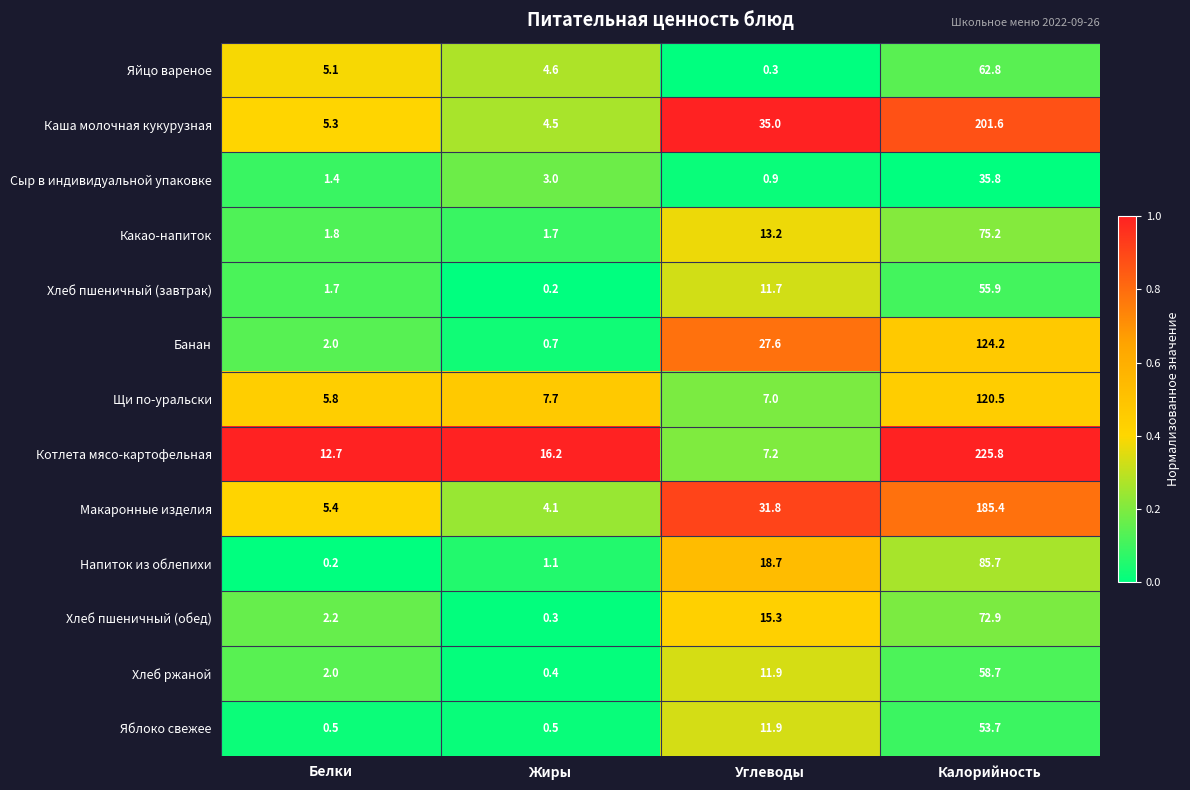

Between Жиры and Калорийность, which series saw the biggest shift?

Котлета мясо-картофельная